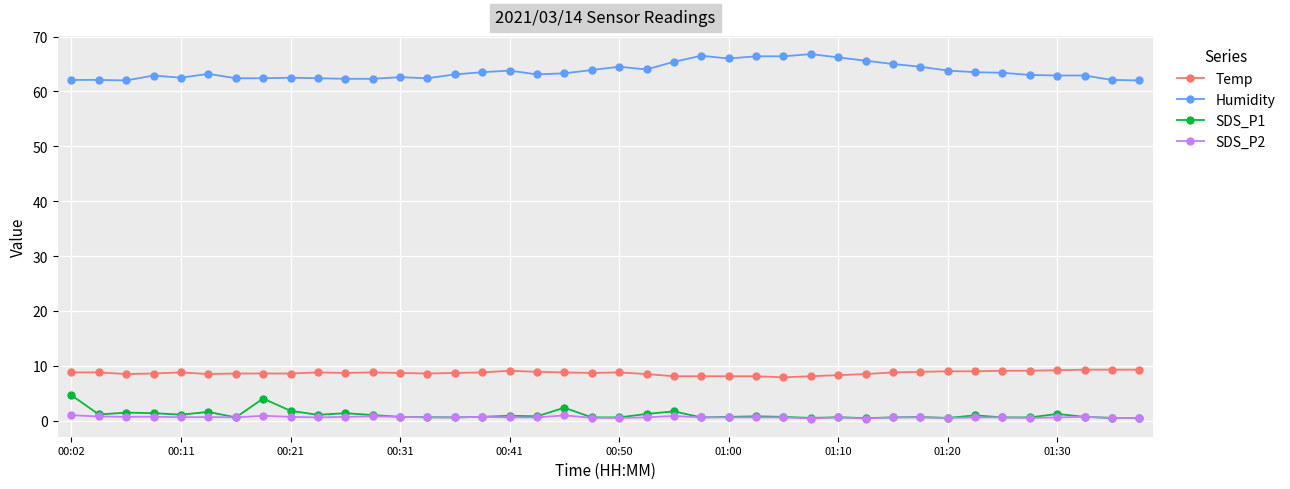

What is the highest value of the SDS_P1 series?

4.6